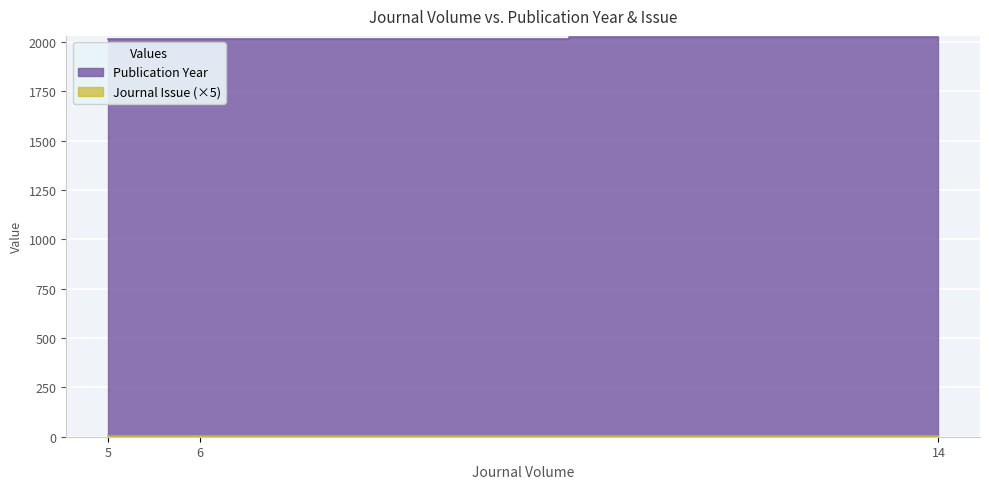

Reading left to right, extract all data points from this chart.

Publication Year: 5=2015	14=2024	6=2016
Journal Issue: 5=1	14=1	6=1